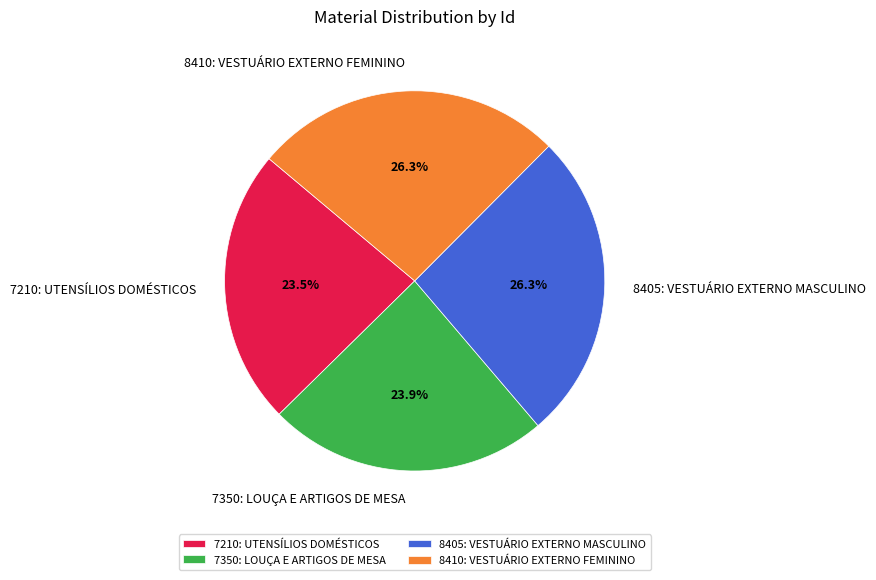

Count the number of slices in the pie.

4